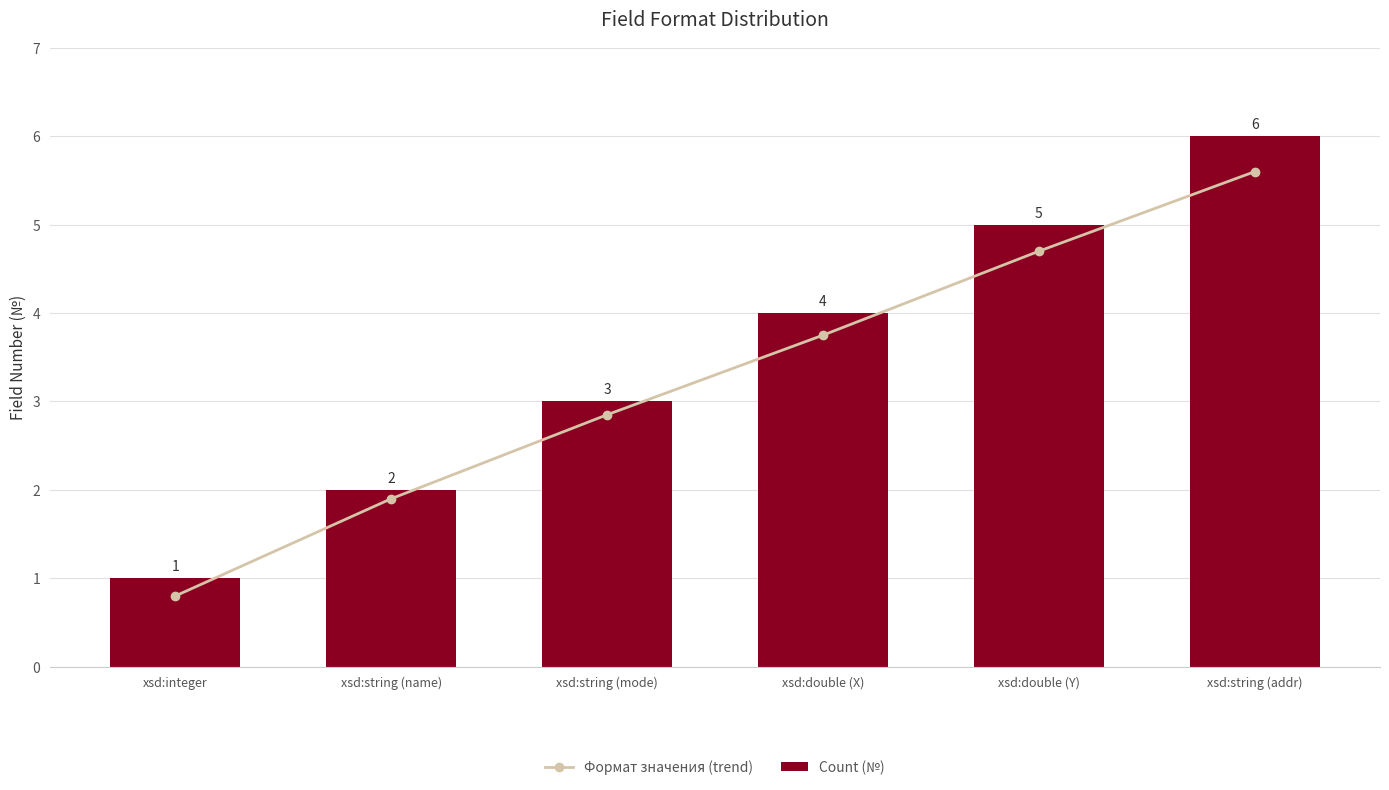

Are the bars horizontal?

No